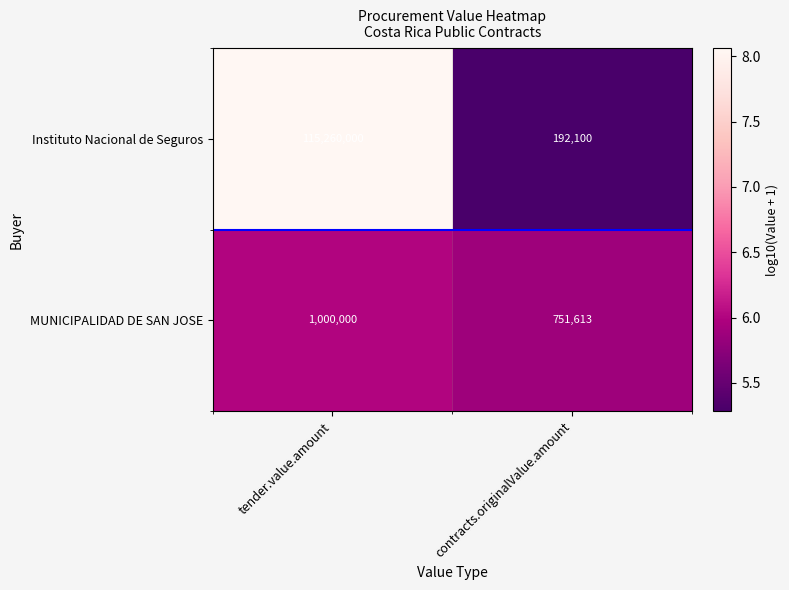

The value of MUNICIPALIDAD DE SAN JOSE at tender.value.amount is 1383431. True or false?

False